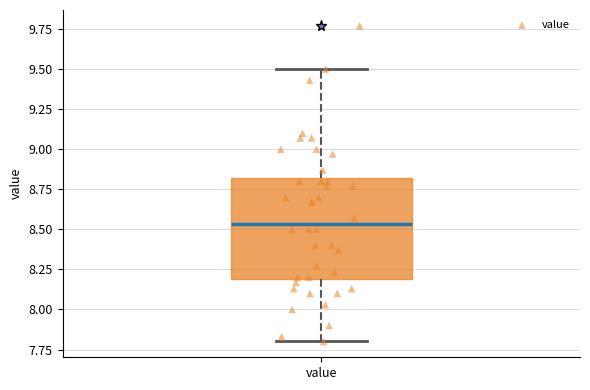

Read this box plot against the y-axis: the position of the median line, the range covered by the box, and the ends of both whiskers. The values are not printed on the chart, so give them approximately, as read against the axis.

median 8.55, box 8.20 to 8.80, whiskers 7.80 to 9.50